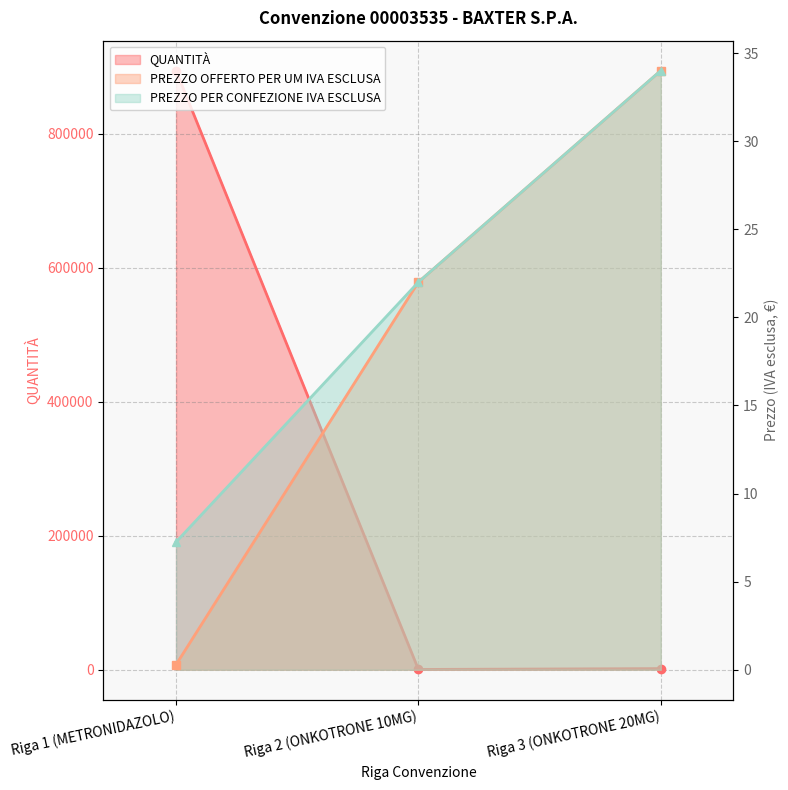

Which series has the widest spread of values?

QUANTITÀ